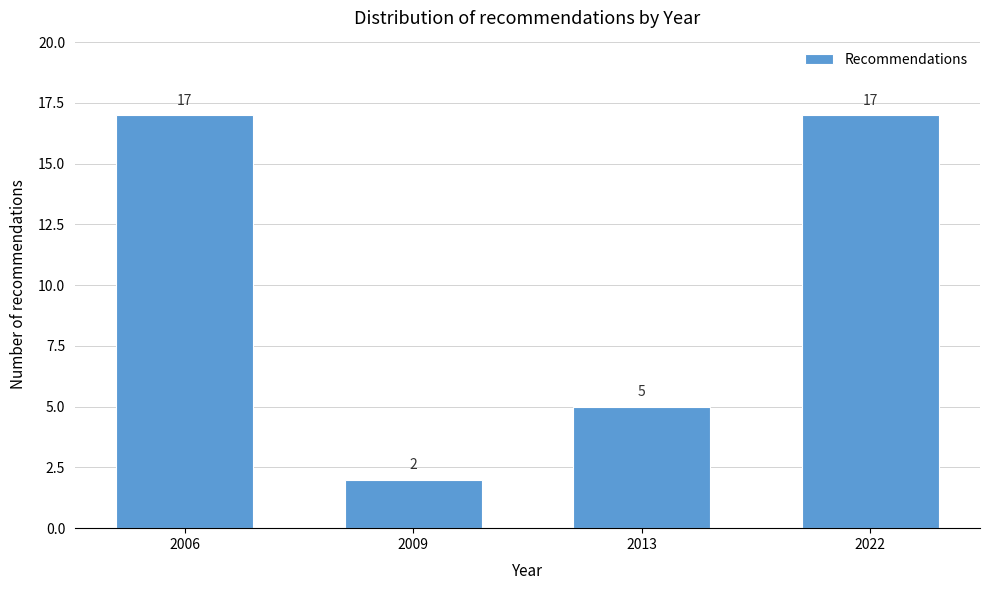

Reading left to right, what are all the values shown in this chart?

2006=17	2009=2	2013=5	2022=17